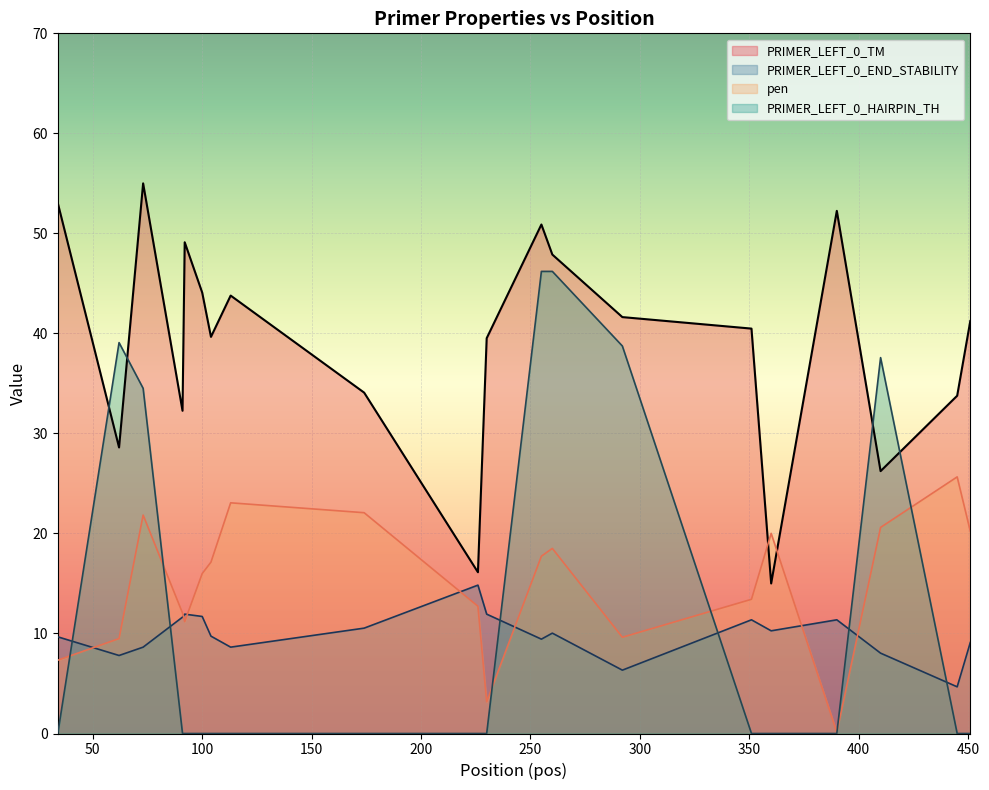

Read the PRIMER_LEFT_0_END_STABILITY value at 445.

4.7